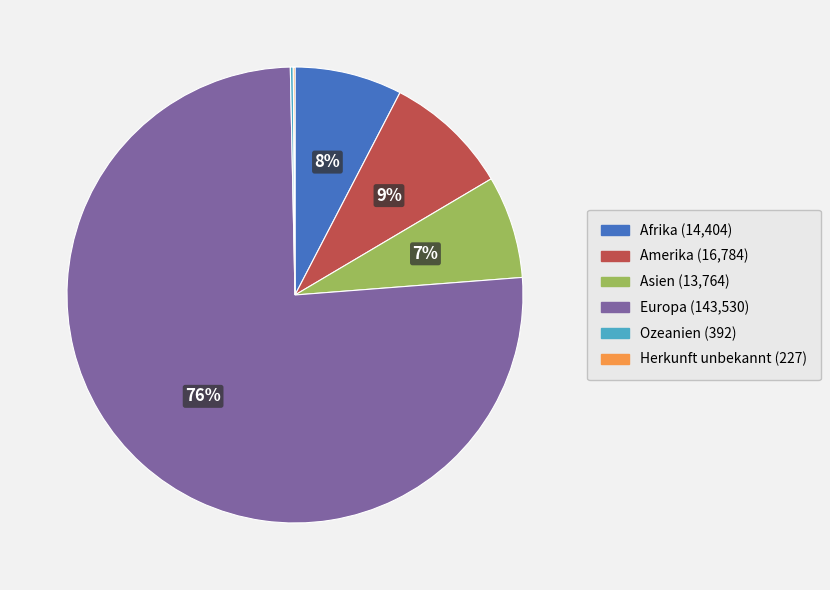

Which category accounts for the majority?

Europa